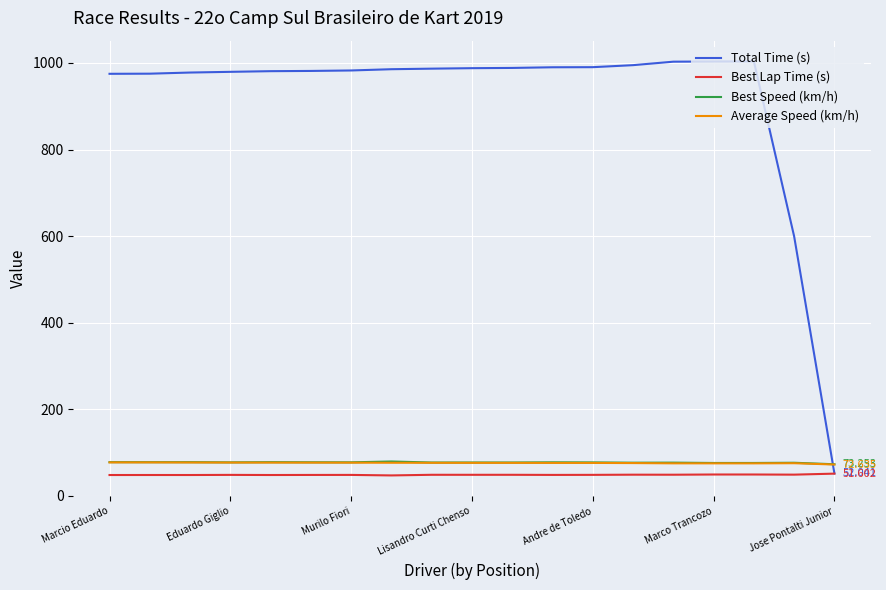

Which series has the largest range (max minus min)?

Total Time (s)